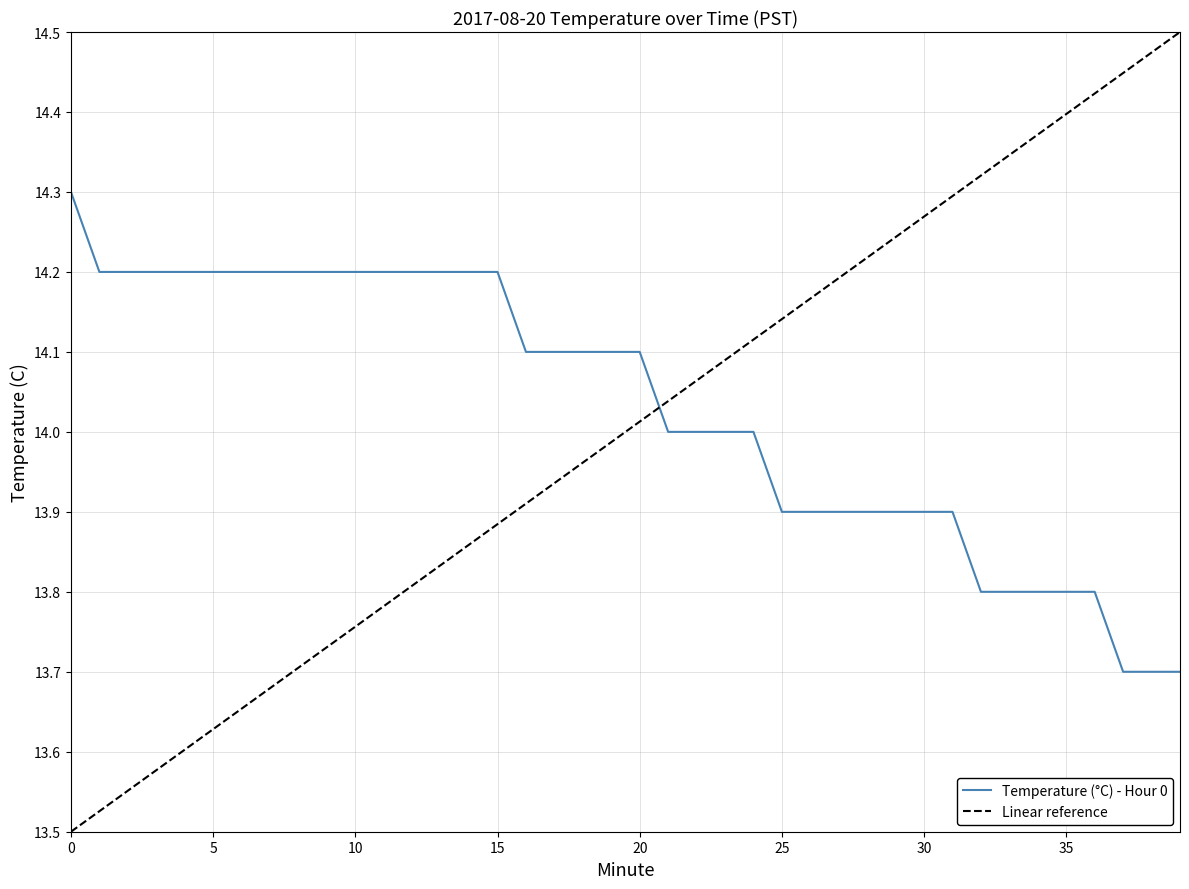

Which label corresponds to the smallest value in the chart?

37